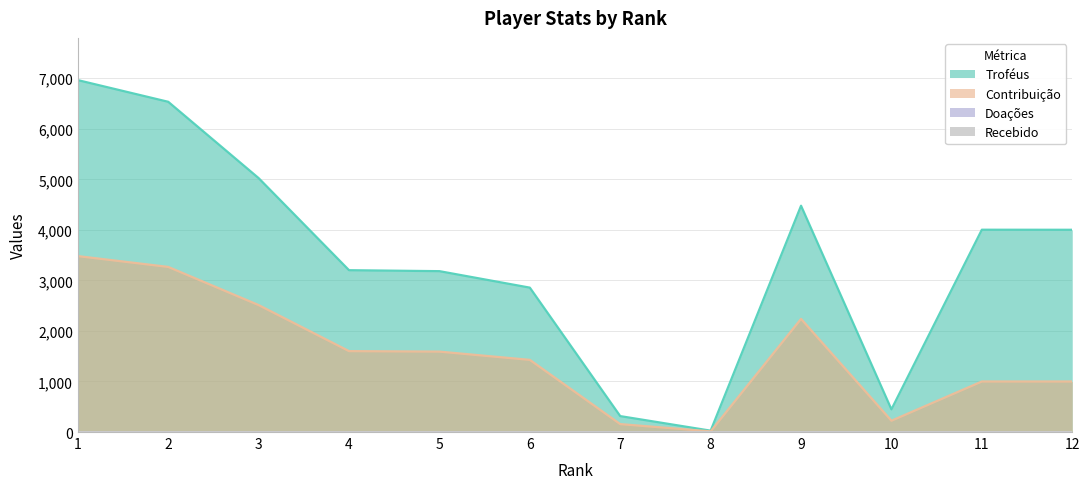

How many values in the Contribuição series are below 1591?

6